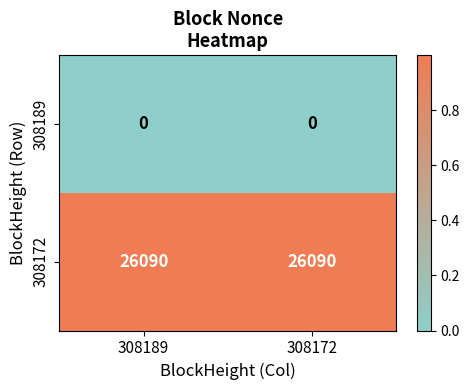

True or false: 308172 has a value of 26090 at 308189.

True